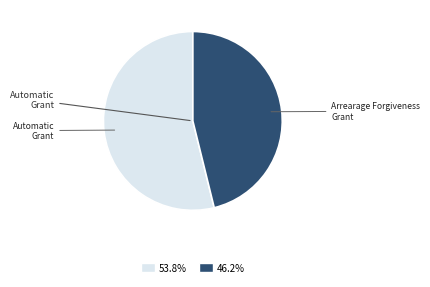

How many segments does this pie chart have?

2